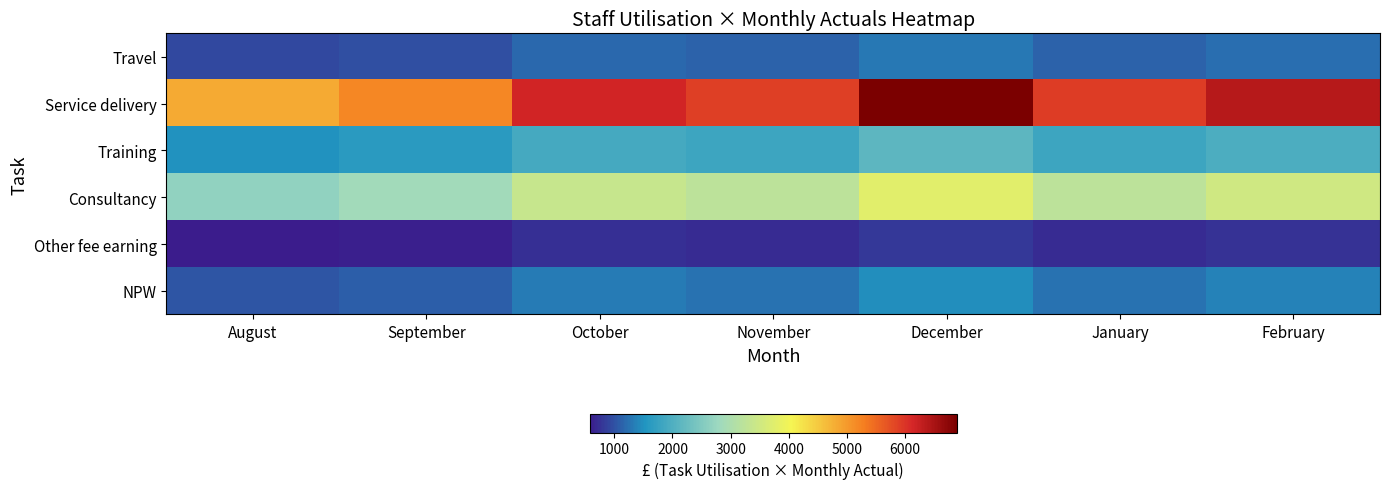

Which has a higher value, November or October?

October